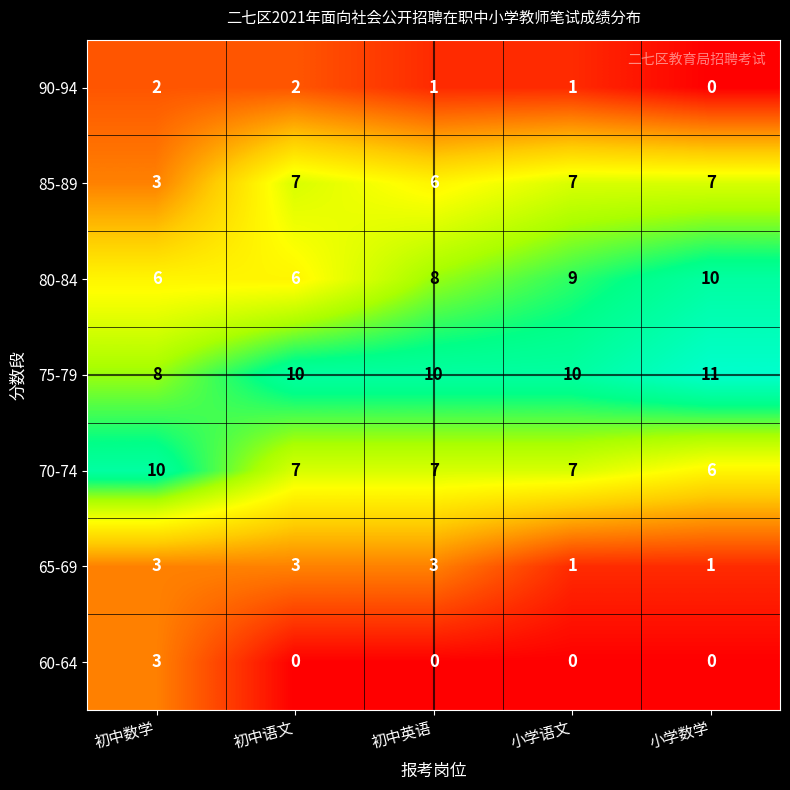

The 80-84 series shows 1 at 初中语文. True or false?

False